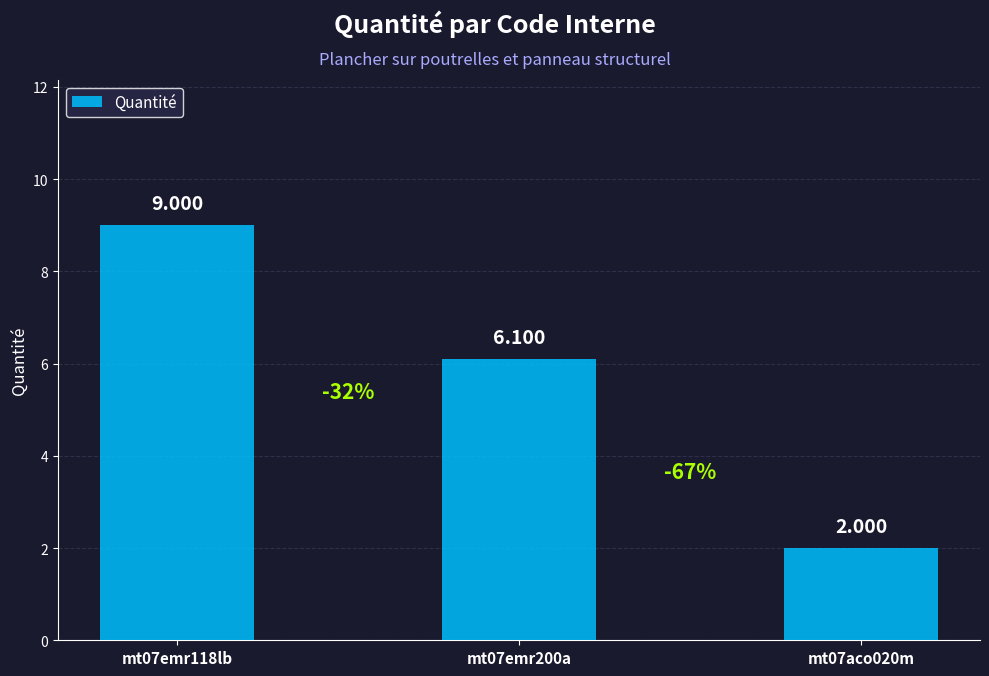

Is it true that the value at mt07emr118lb is 9.0?

True